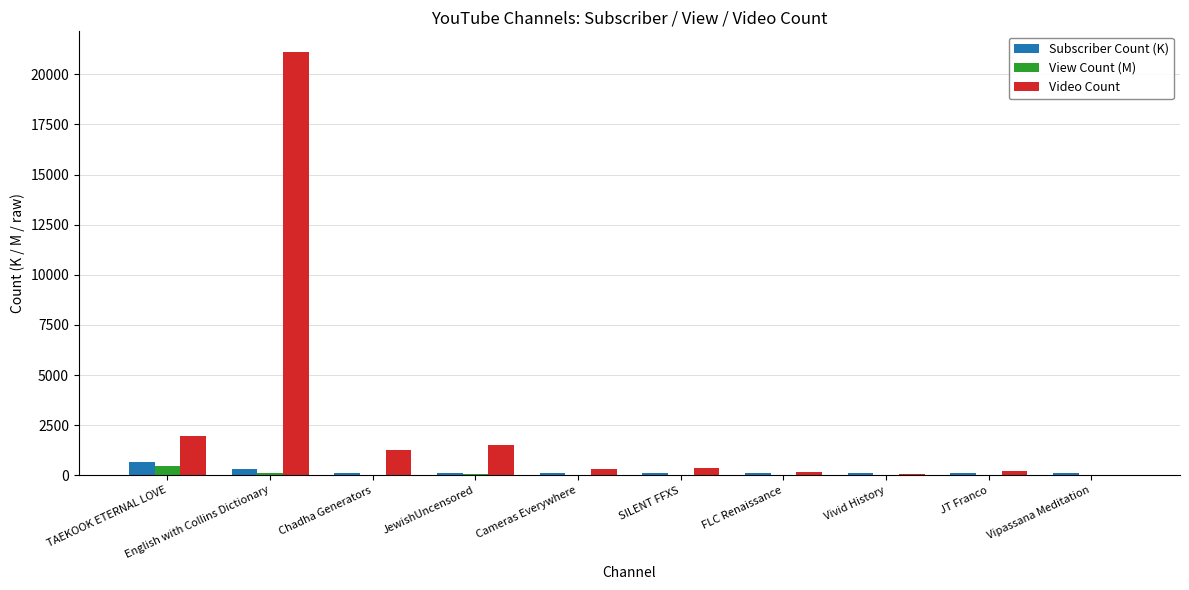

At which category does the chart reach its peak across all series?

English with Collins Dictionary